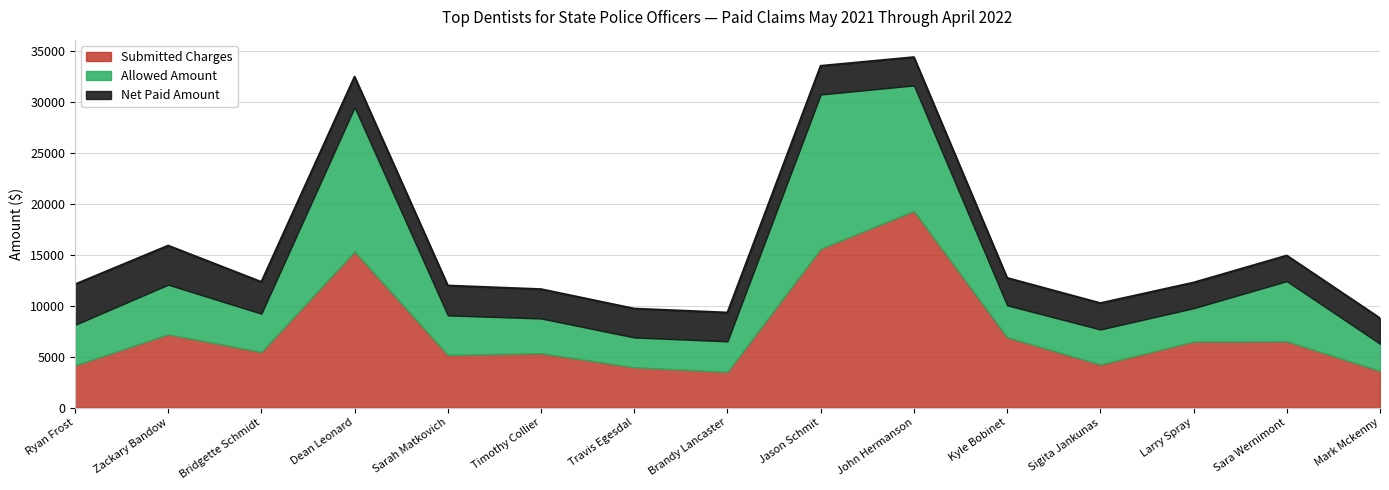

What is the highest value of the Submitted Charges series?

19325.7